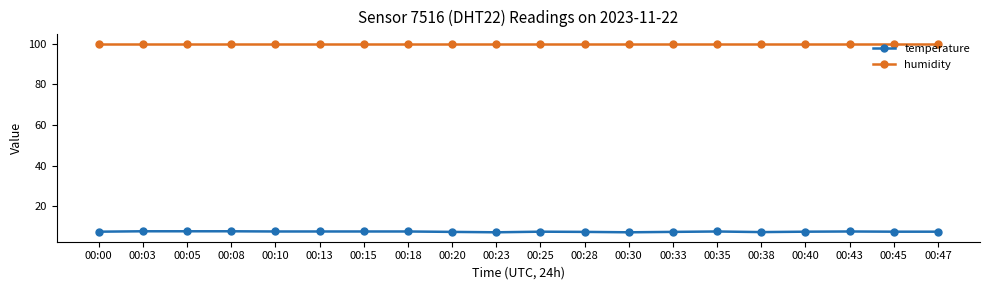

What is the sum of all humidity values?

1998.0